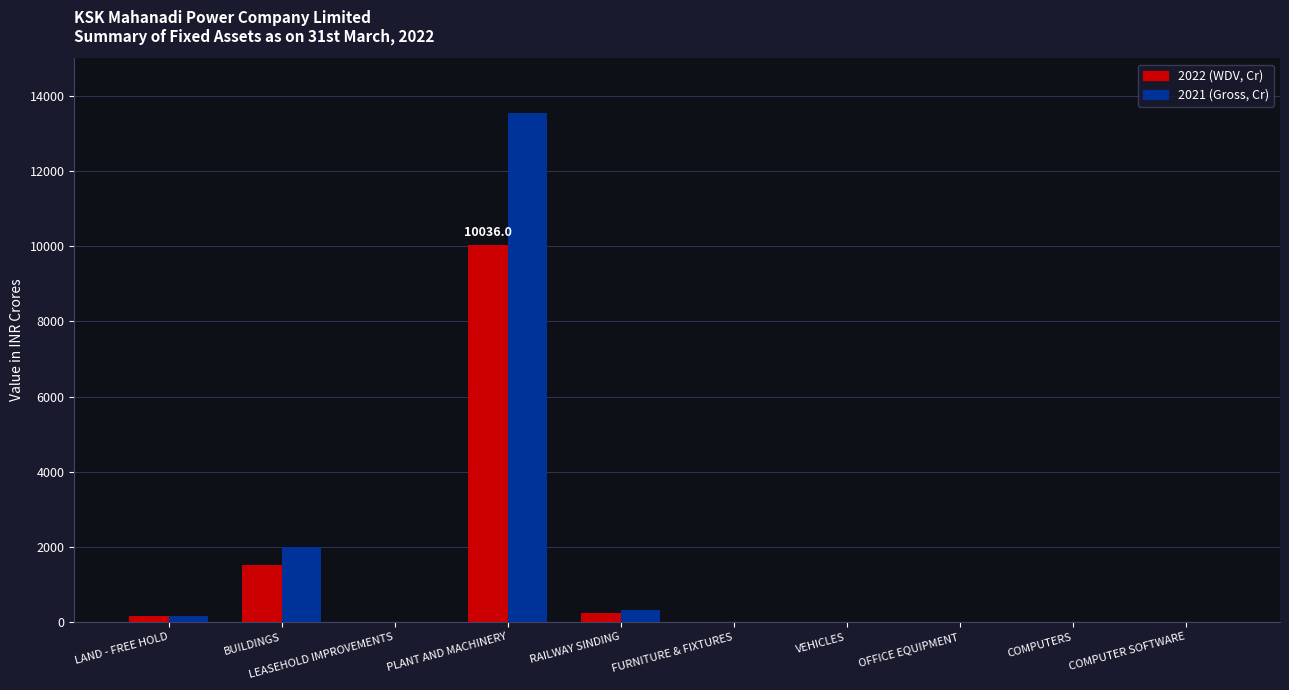

What is the average value of the 2021 (Gross, Cr) series?

1605.3